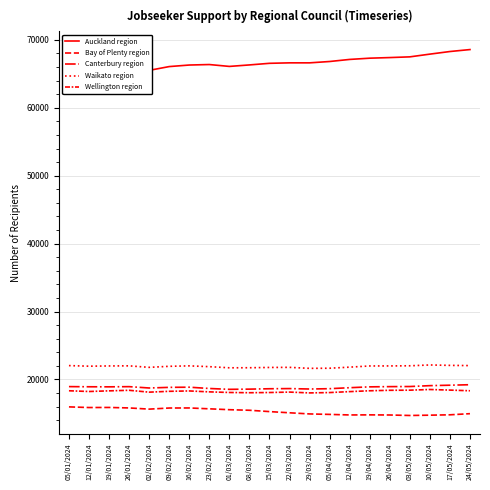

True or false: Auckland region and Bay of Plenty region intersect in this chart.

False